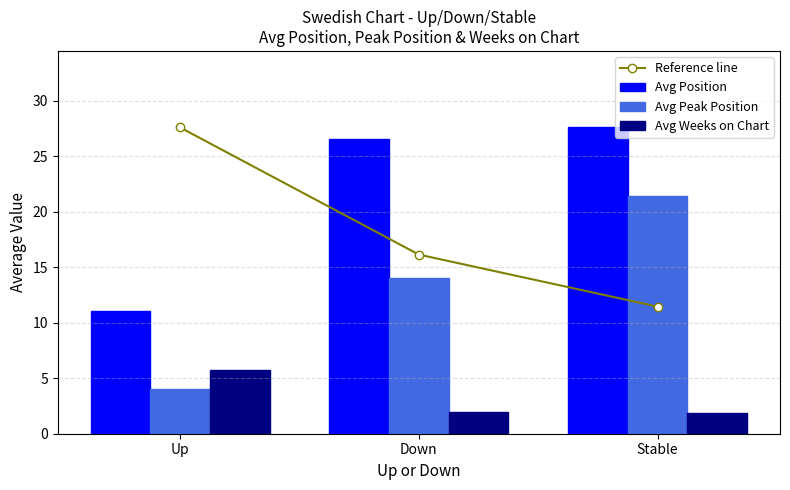

What value does the Avg Position series have at Stable?

27.6